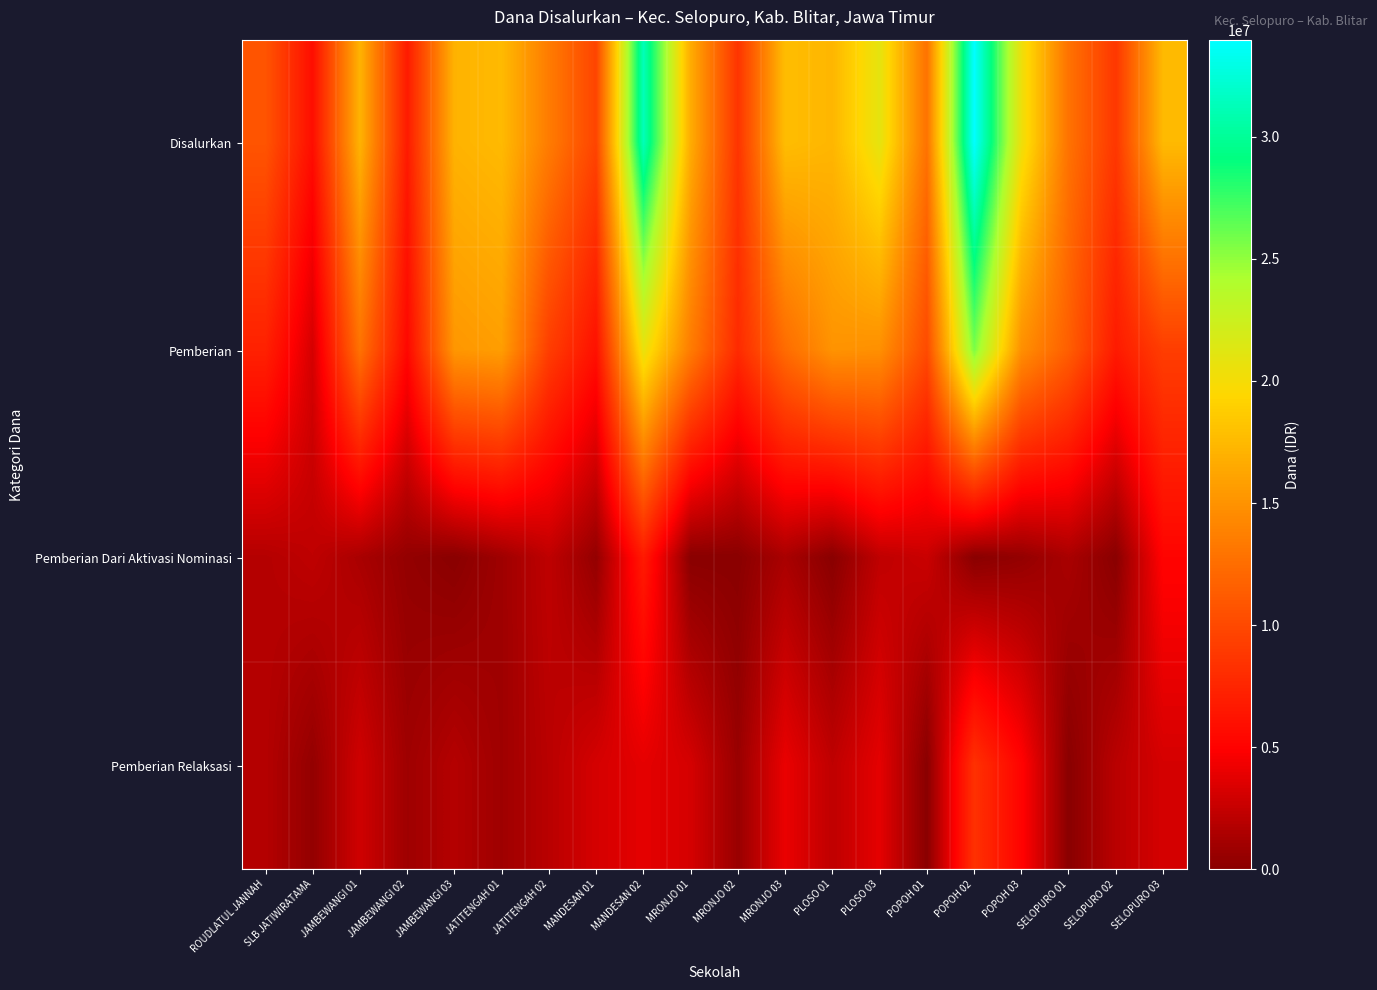

At how many categories does at least one series exceed 27411194?

2